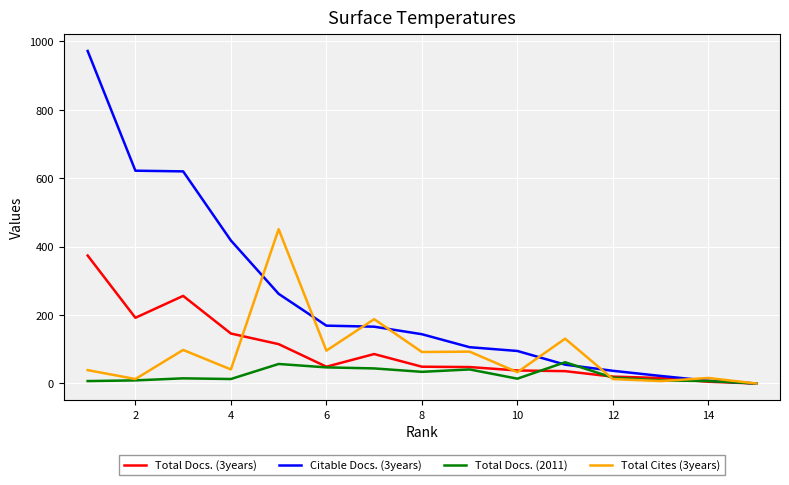

Which series has the largest range (max minus min)?

Citable Docs. (3years)